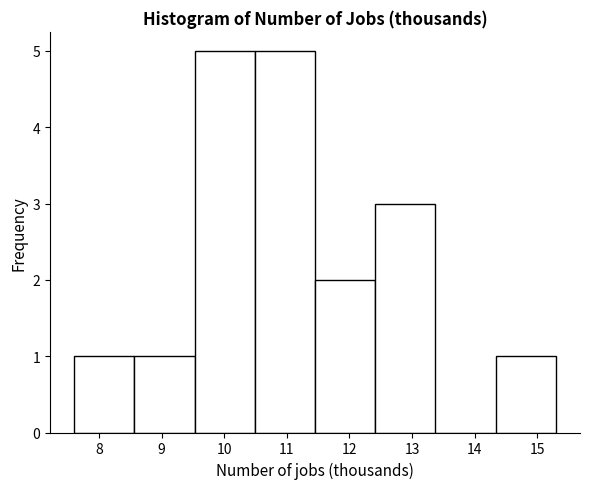

How tall is the bar that spans 9.5 to 10.5 on the x-axis? Neither the bar edges nor the heights are printed on the chart, so give them approximately, as read against the axes.

5